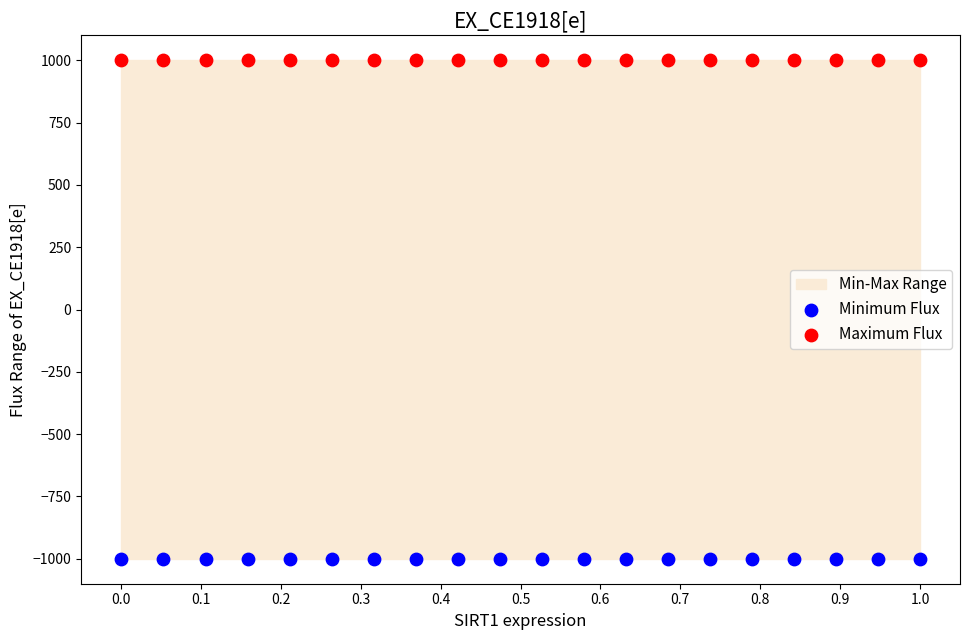

Which series contains the lowest Y value?

Minimum Flux